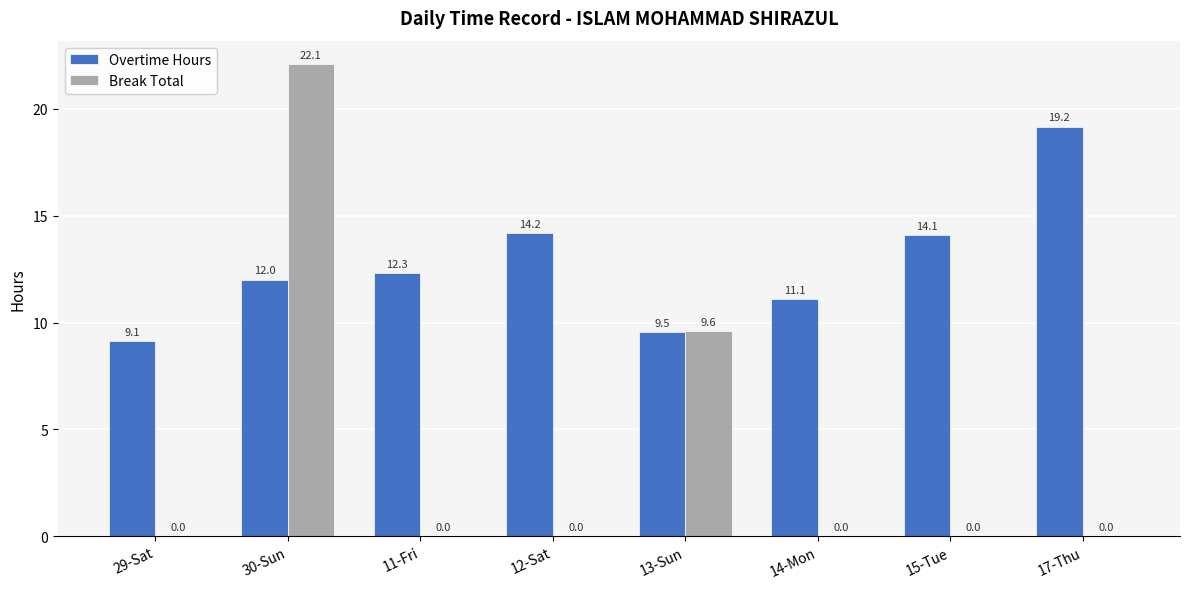

What is the sum of all Overtime Hours values?

101.5